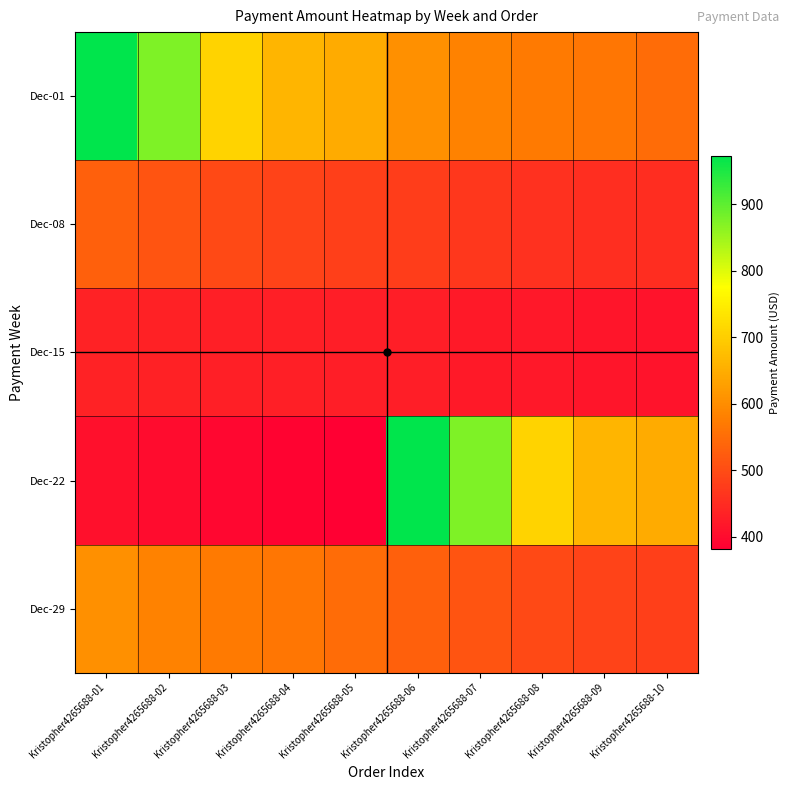

Count the number of categories in the chart.

10